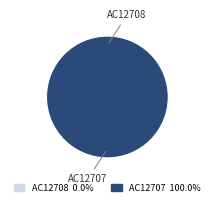

Count the number of slices in the pie.

2